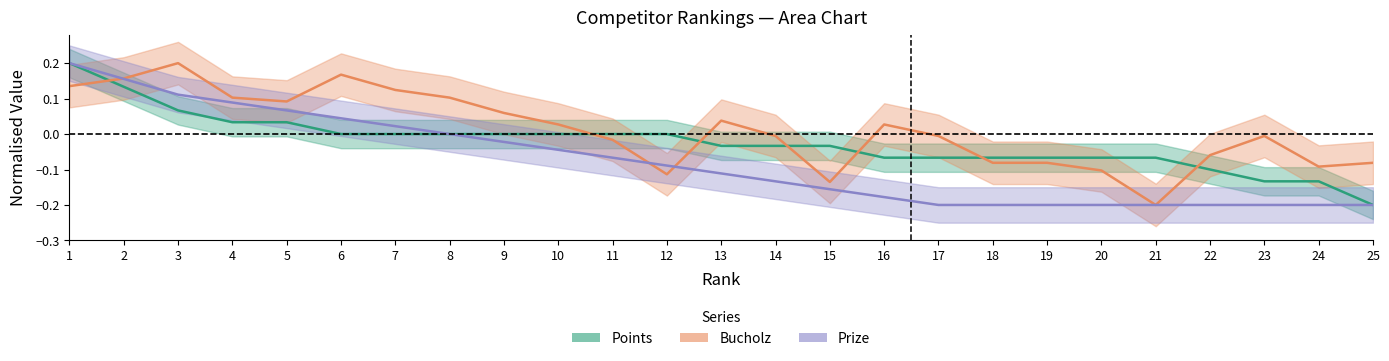

Count the number of data series in this chart.

3